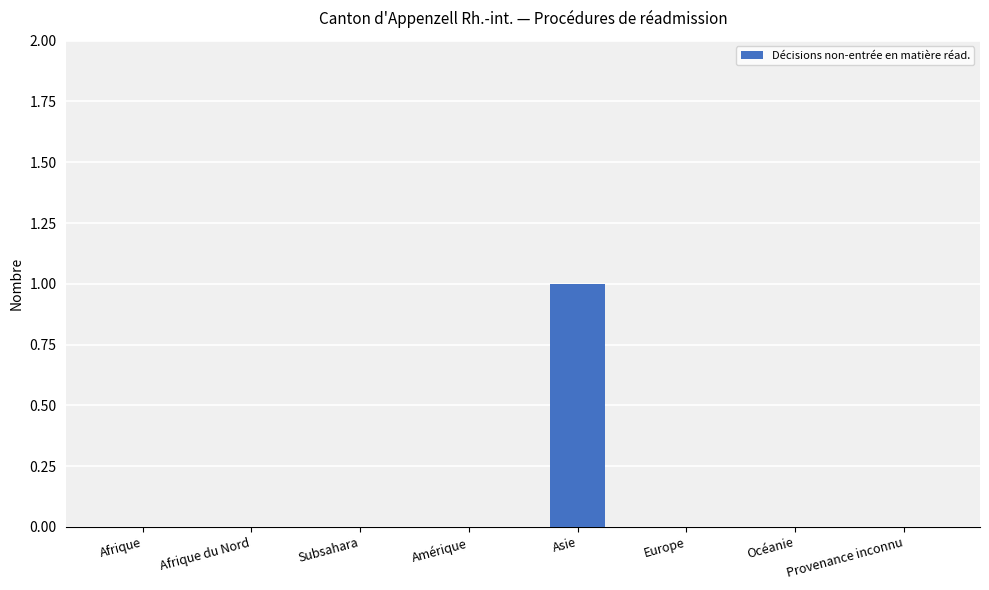

Is it true that the value at Afrique du Nord is 0?

True